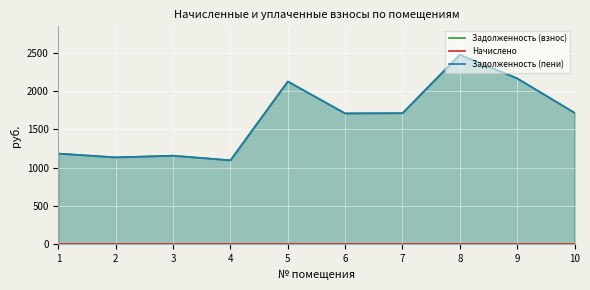

What is the total value across all series at 4?

2189.5